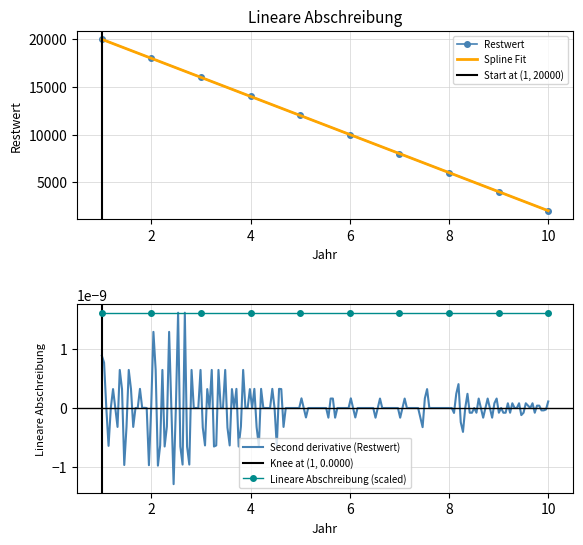

At which label does the data first exceed 12000?

1